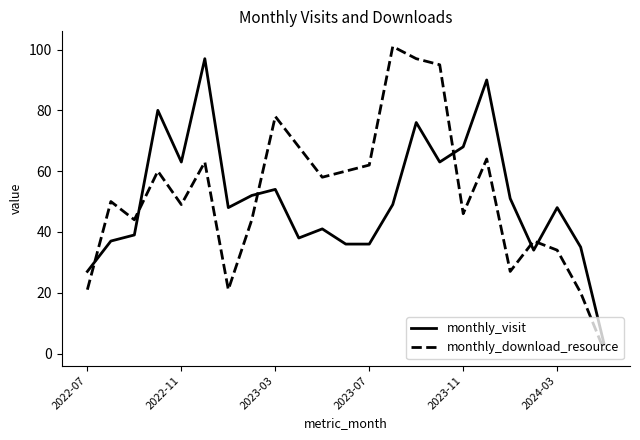

True or false: monthly_visit and monthly_download_resource intersect in this chart.

True